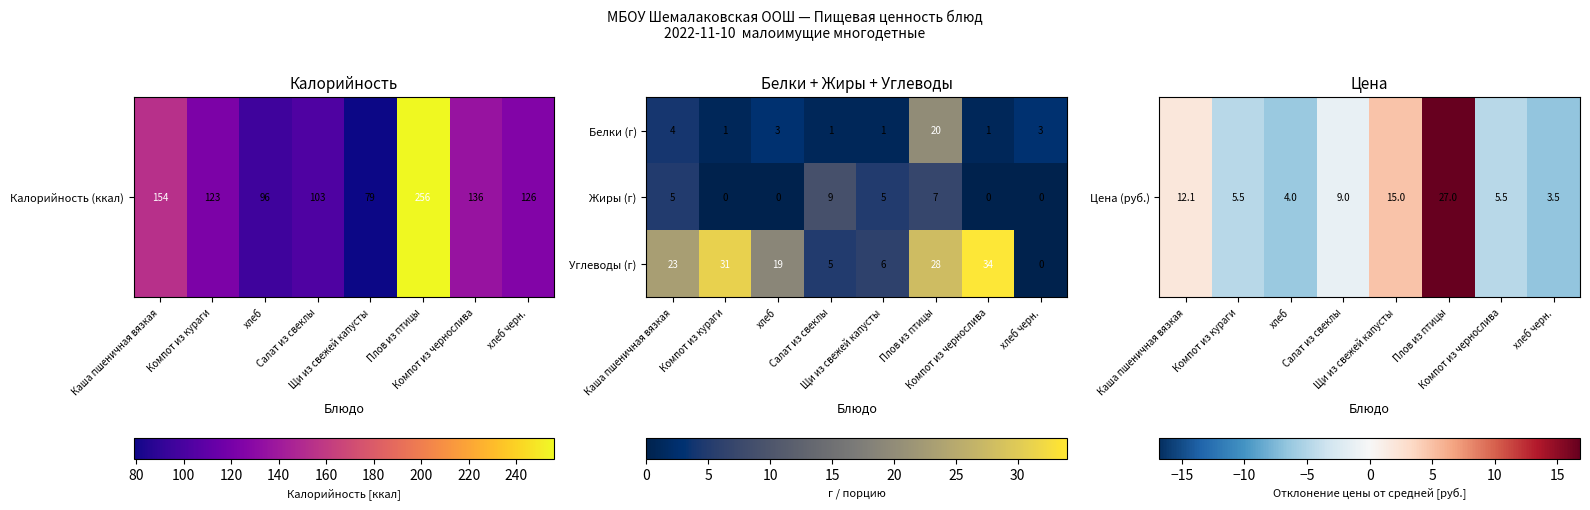

How many Жиры (г) values are between 0 and 7?

7